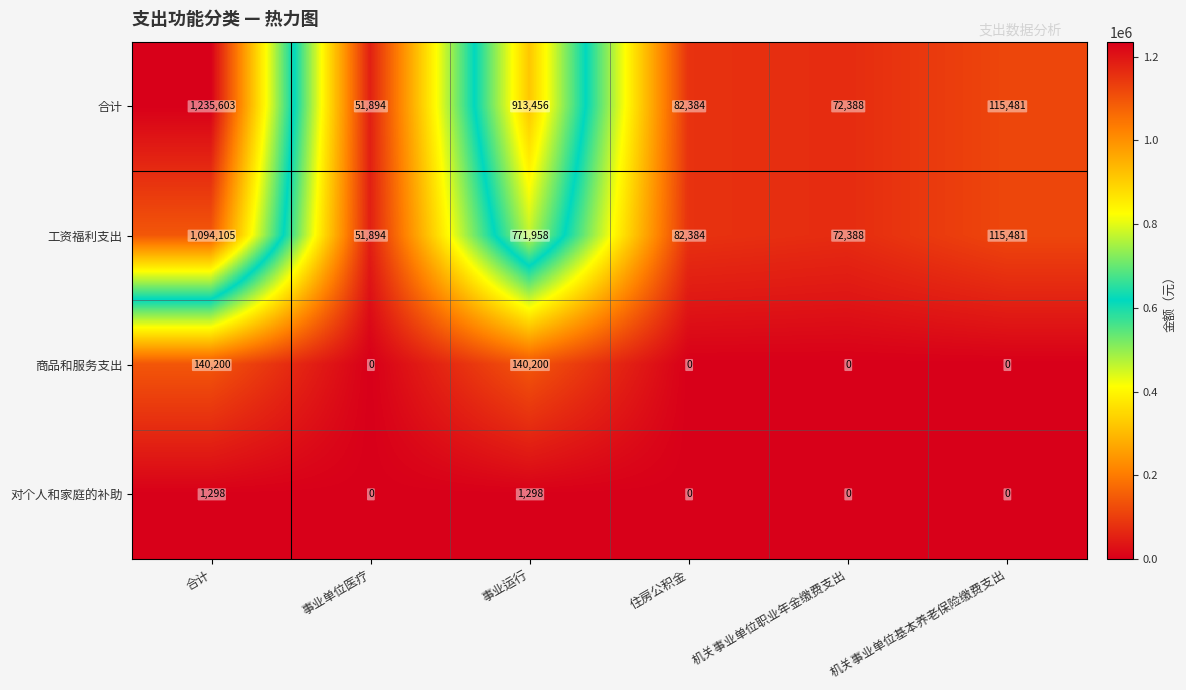

Reading left to right, extract all data points from this chart.

合计: 1235603	51894	913456	82384	72388	115481
工资福利支出: 1094105	51894	771958	82384	72388	115481
商品和服务支出: 140200	0	140200	0	0	0
对个人和家庭的补助: 1298	0	1298	0	0	0